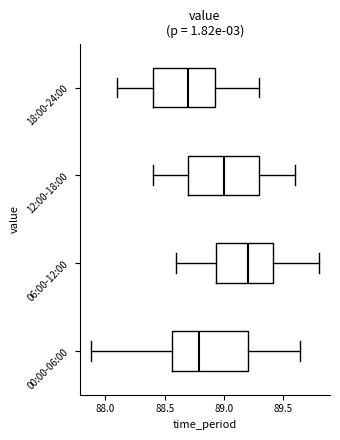

Reading bottom to top, read every box against the x-axis: the position of its median line, the range the box covers, and the ends of its whiskers. The values are not printed on the chart, so give them approximately, as read against the axis.

00:00-06:00: median 88.80, box 88.55 to 89.20, whiskers 87.90 to 89.65
06:00-12:00: median 89.20, box 88.95 to 89.40, whiskers 88.60 to 89.80
12:00-18:00: median 89.00, box 88.70 to 89.30, whiskers 88.40 to 89.60
18:00-24:00: median 88.70, box 88.40 to 88.95, whiskers 88.10 to 89.30